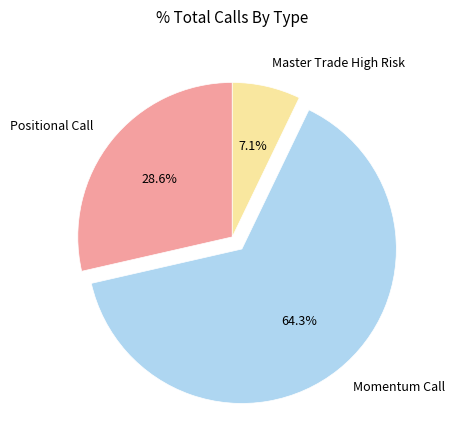

Is there any slice that represents more than half of the pie?

Yes